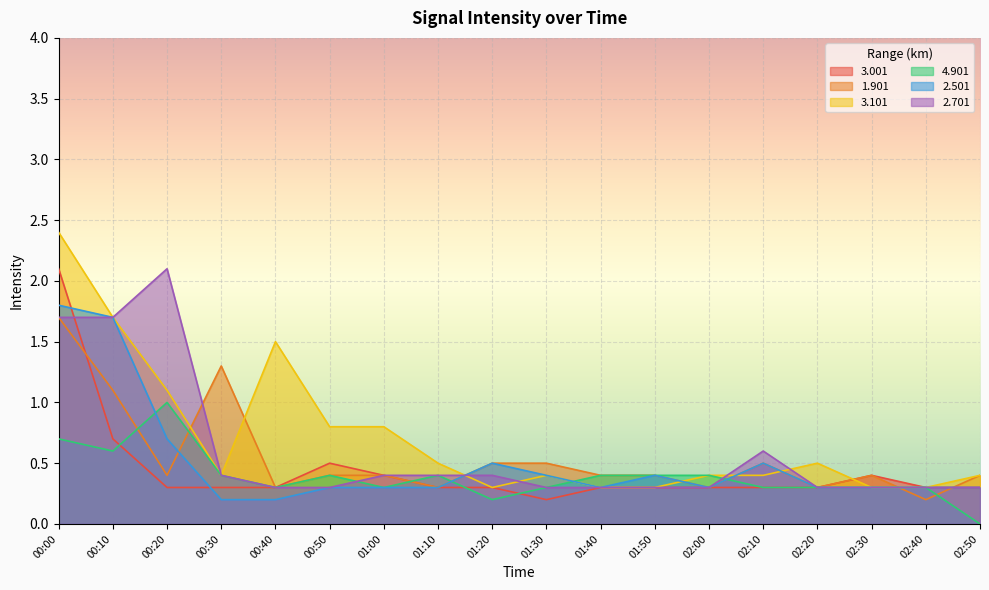

At which category is the sum across all series the highest?

00:00